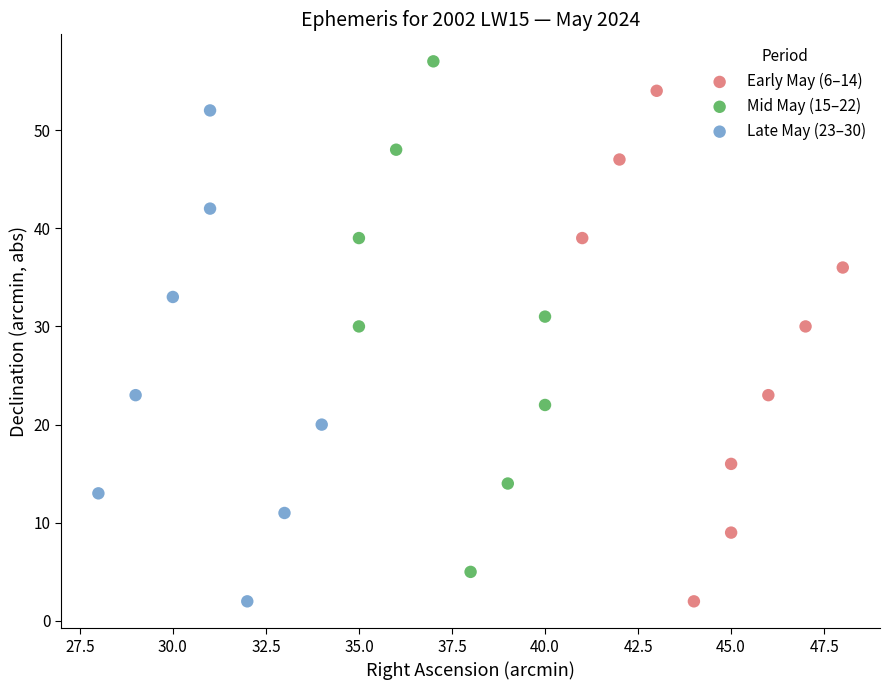

What are all the series names shown in the legend?

Early May (6–14), Mid May (15–22), Late May (23–30)